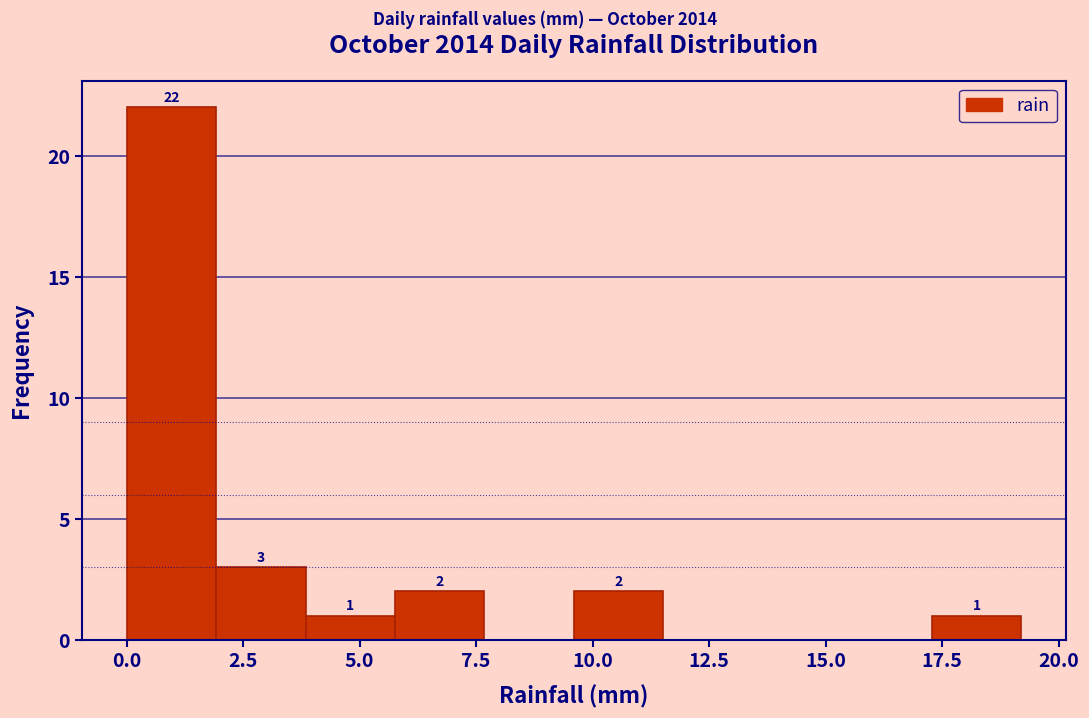

Around what value on the x-axis is the tallest bar? Give the approximate position of its centre, as read against the axis.

1.0